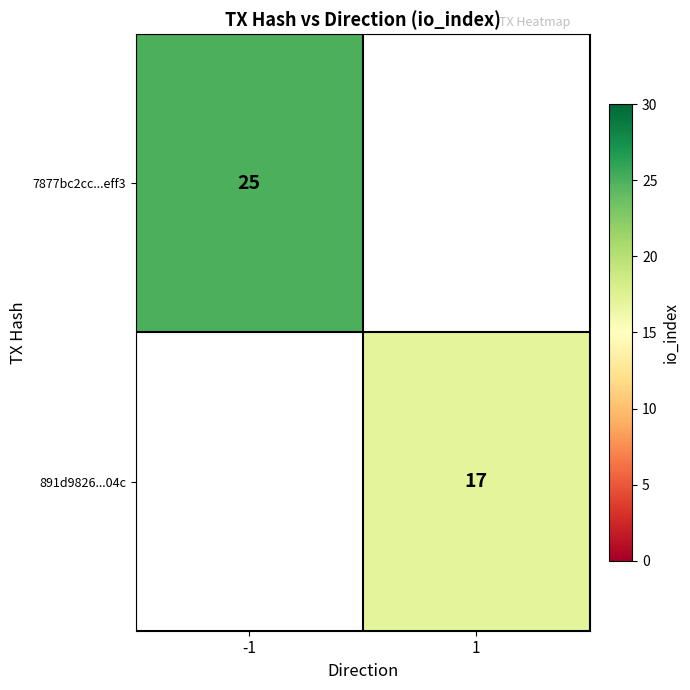

The value of 7877bc2cc...eff3 at -1 is 7. True or false?

False